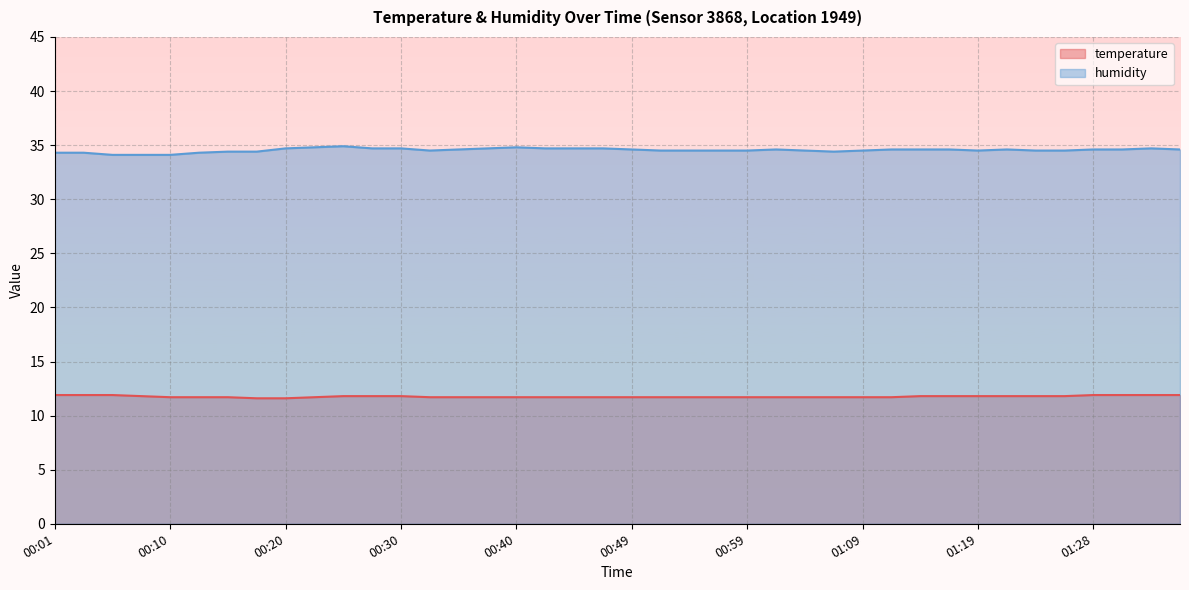

What value does the temperature series have at 00:30?

11.8